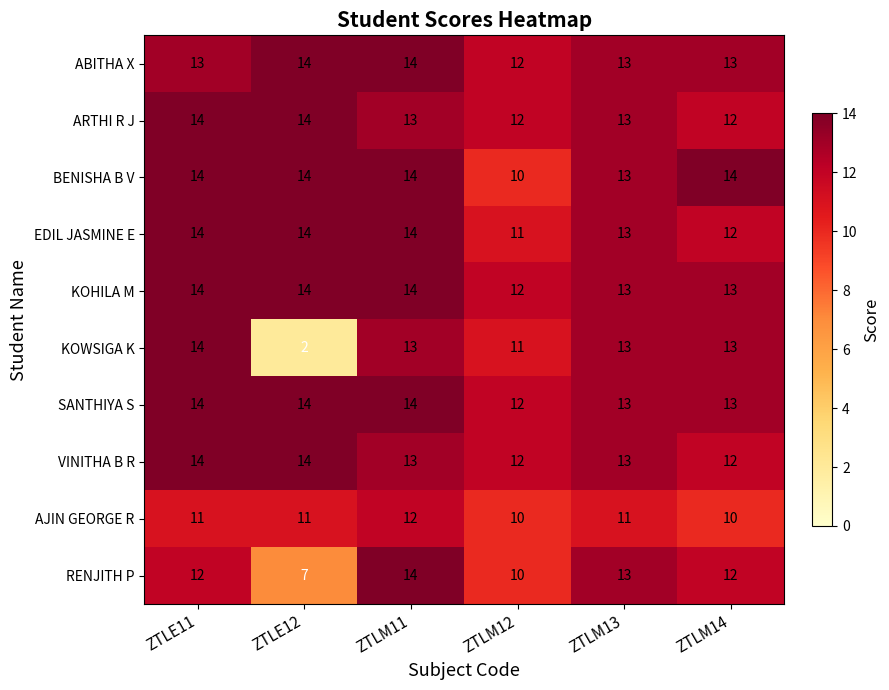

What is the total value across all series at ZTLE11?

134